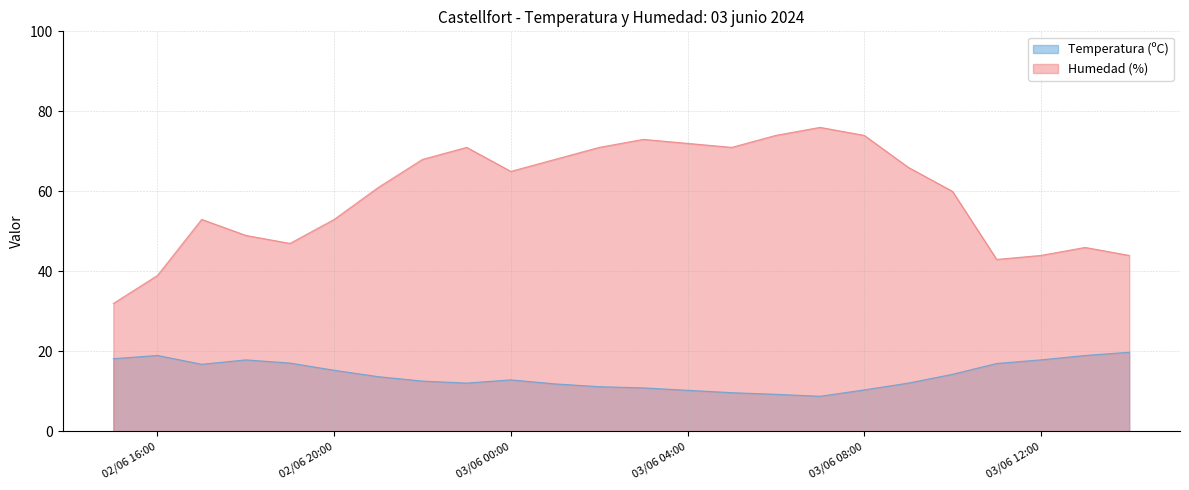

The value of Humedad (%) at 03/06/2024 13:00 is 72.8. True or false?

False